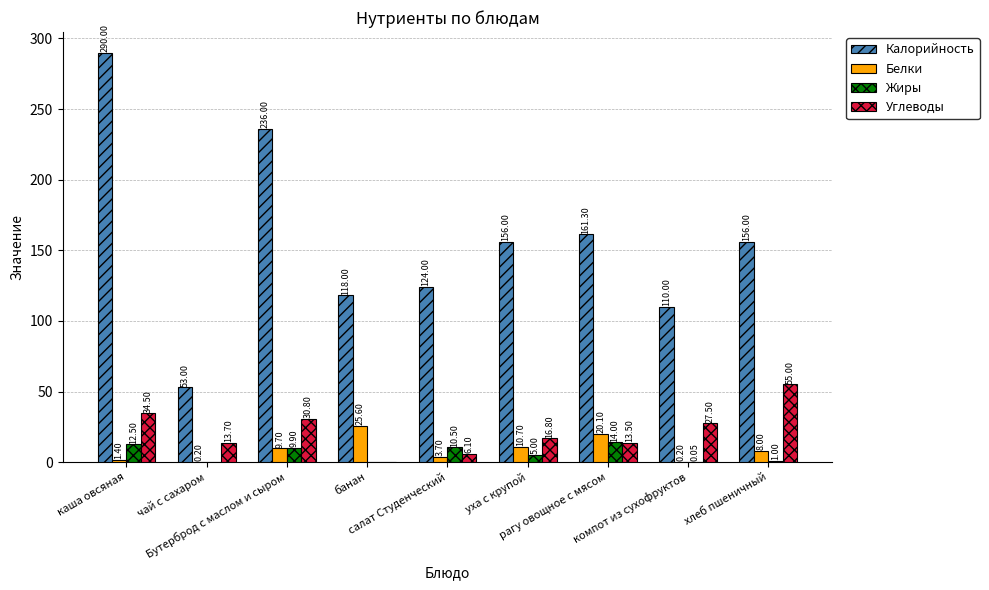

What is the approximate value of Белки at компот из сухофруктов?

0.2